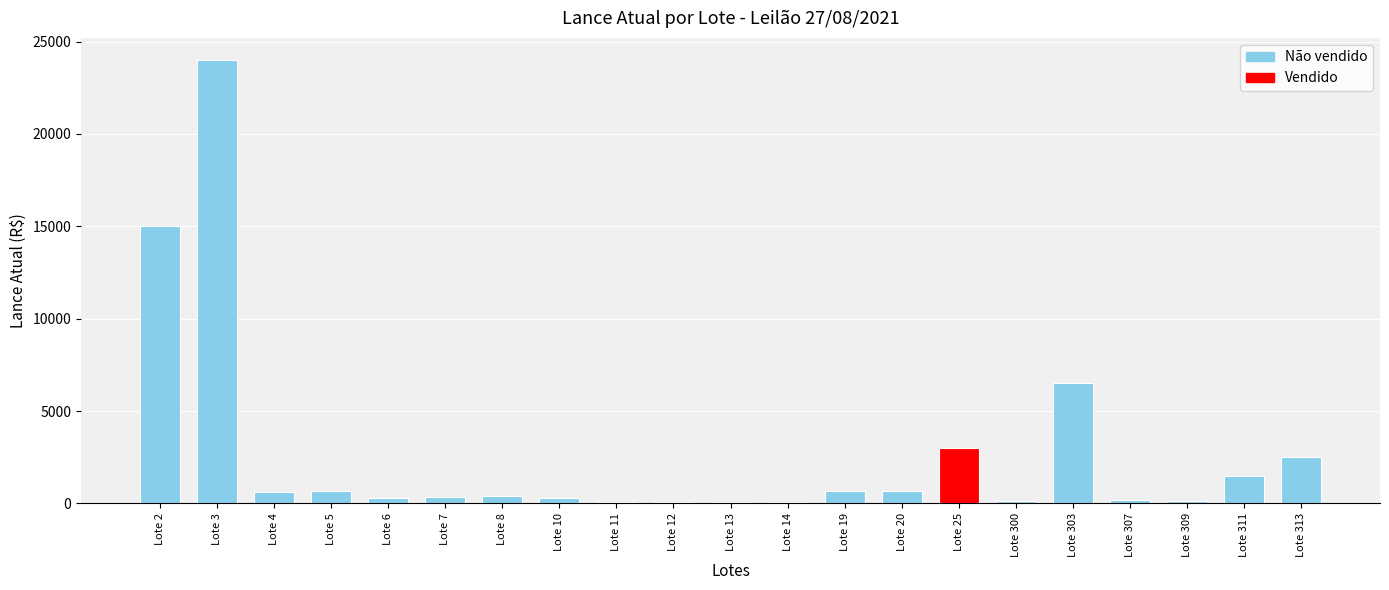

What is the value of the 16th bar from the left?

150